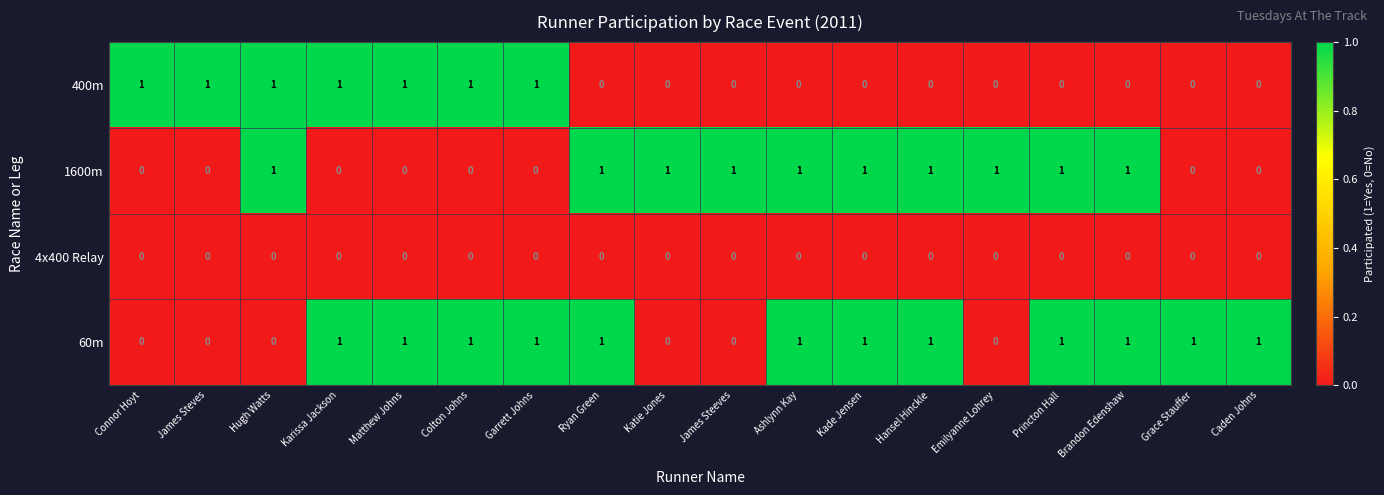

Count the 1600m values in the range 0 to 1.

18